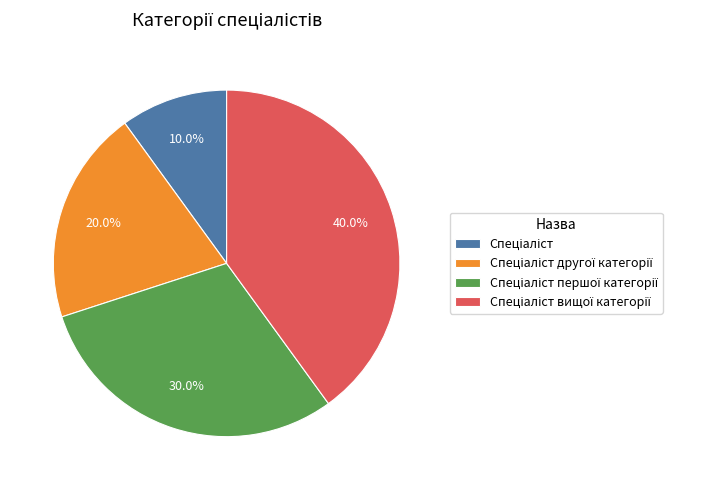

Is there a majority slice in this chart?

No